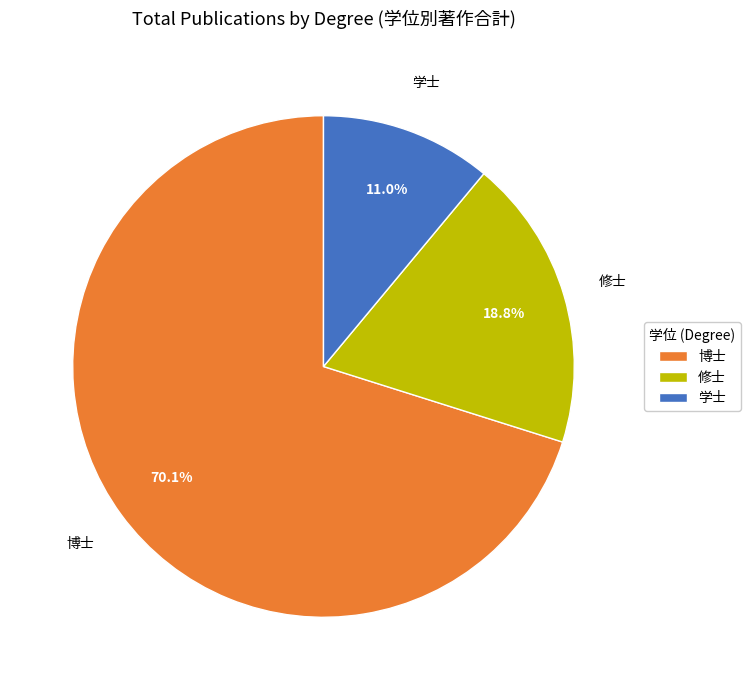

Which category accounts for the majority?

博士